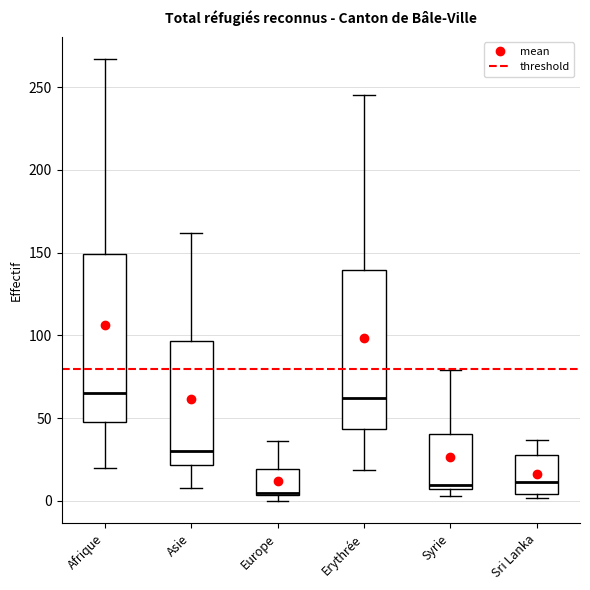

Where is the lower edge of the box for Syrie on the y-axis? The values are not printed on the chart, so give them approximately, as read against the axis.

10